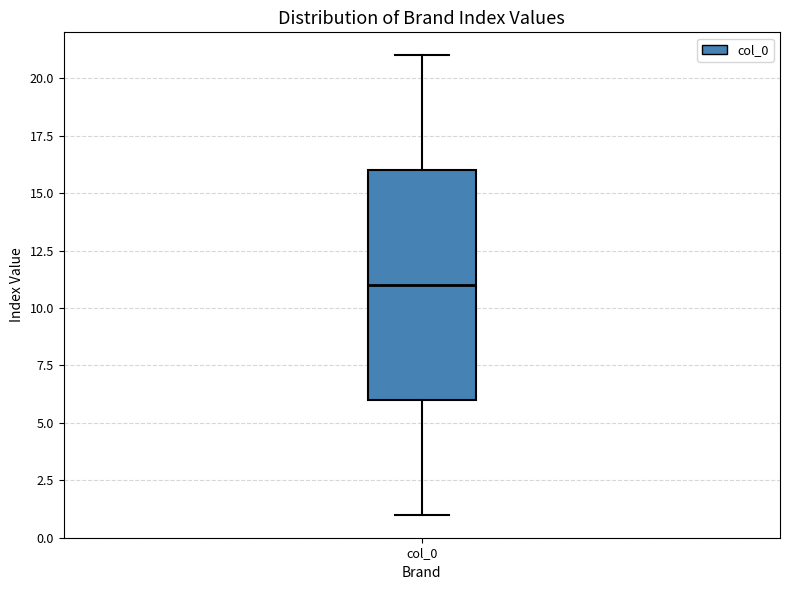

Where is the lower edge of the box for col_0 on the y-axis? The values are not printed on the chart, so give them approximately, as read against the axis.

6